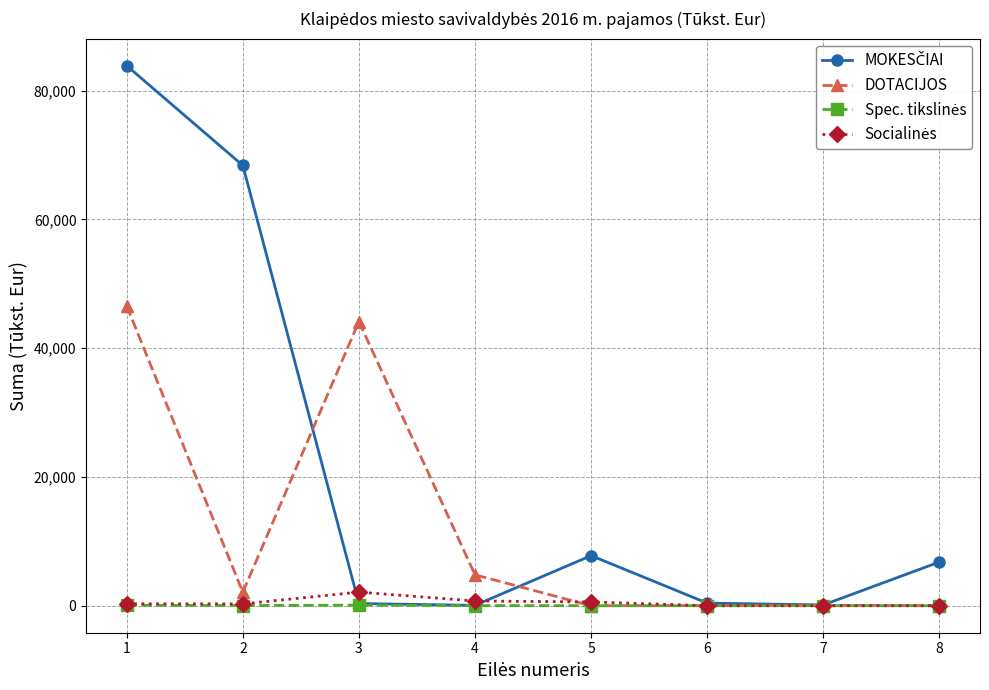

How many categories are shown in the chart?

8